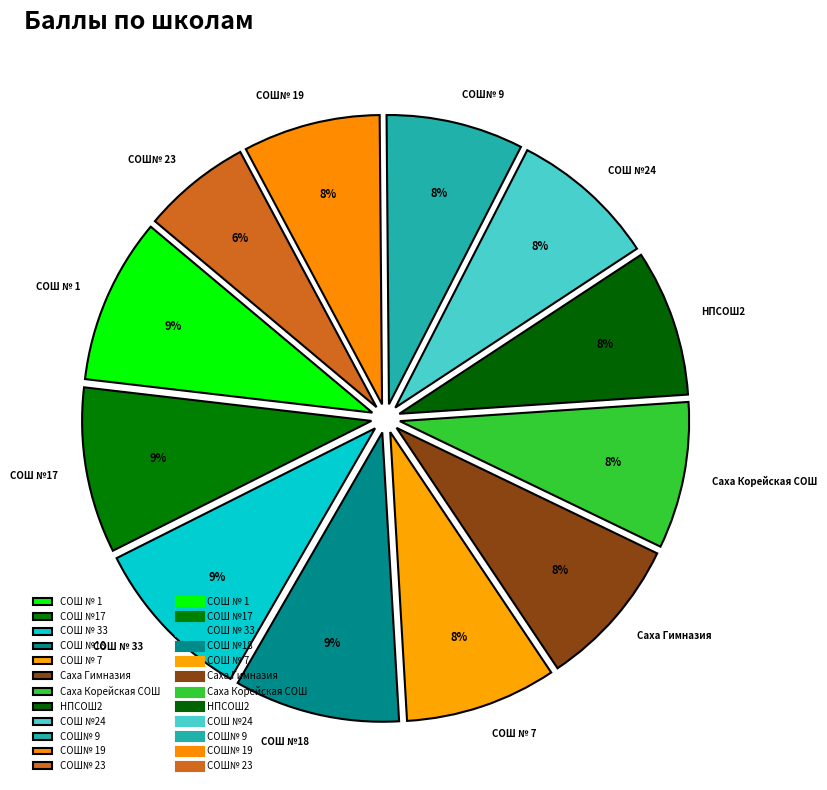

What is the smallest slice in the pie chart?

СОШ№ 23